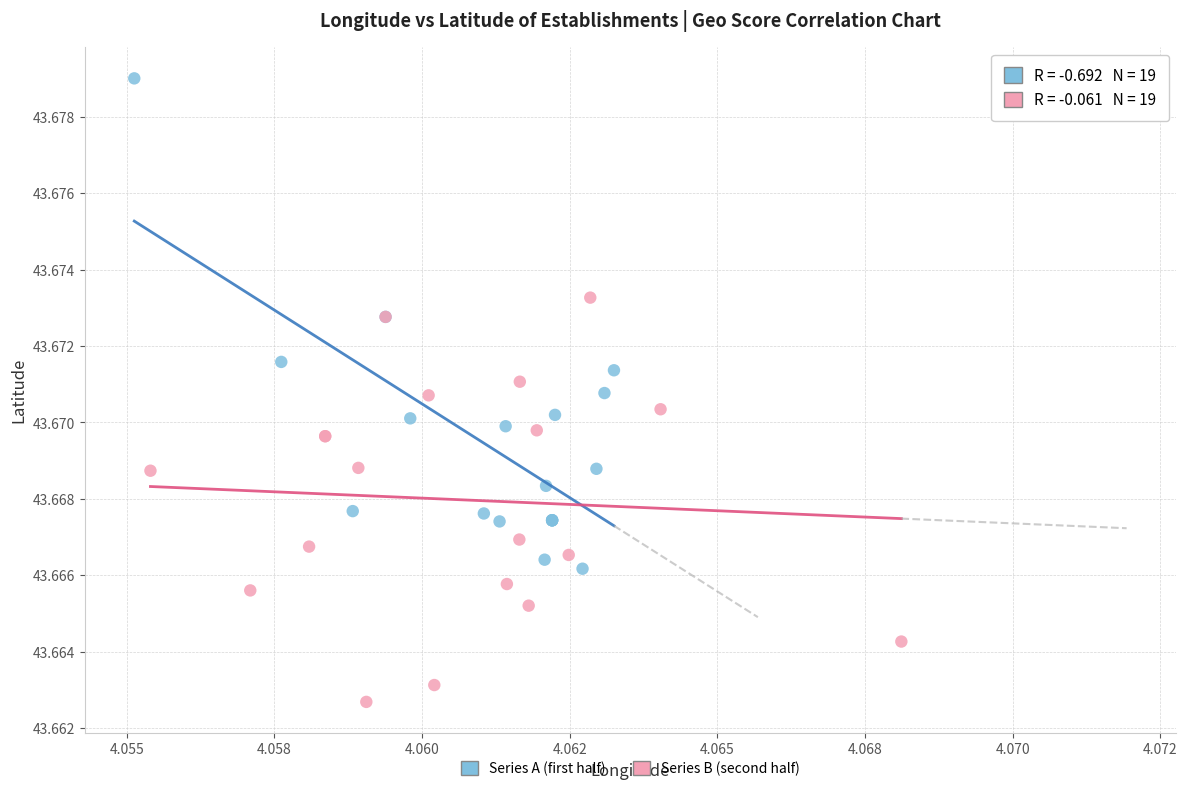

Which series contains the lowest Y value?

Series B (second half)